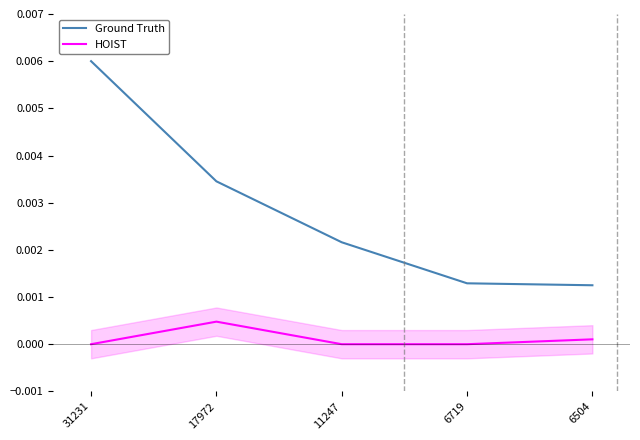

Where is the first local maximum for HOIST?

17972